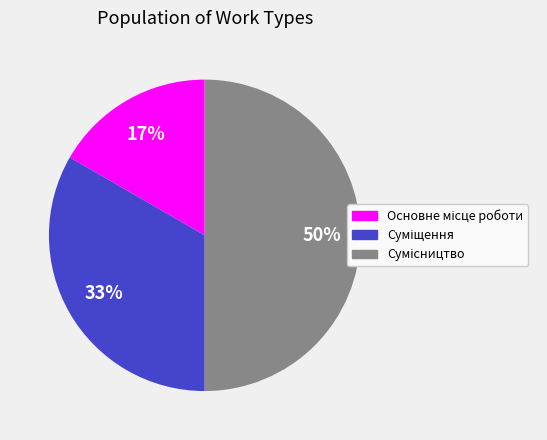

How many slices are in this pie chart?

3